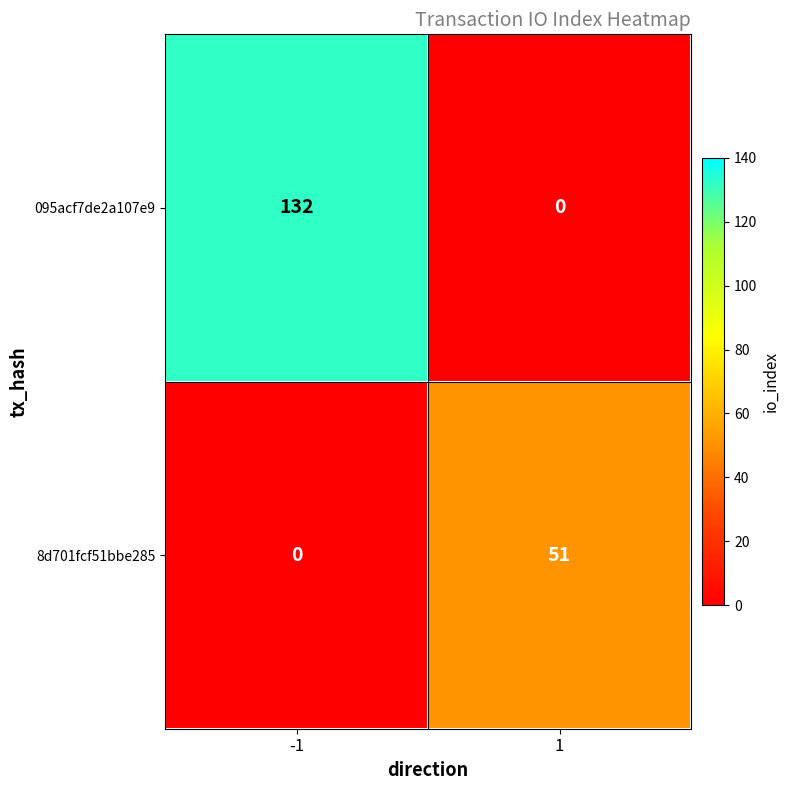

Read the 095acf7de2a107e9 value at -1, to the nearest 5.

130